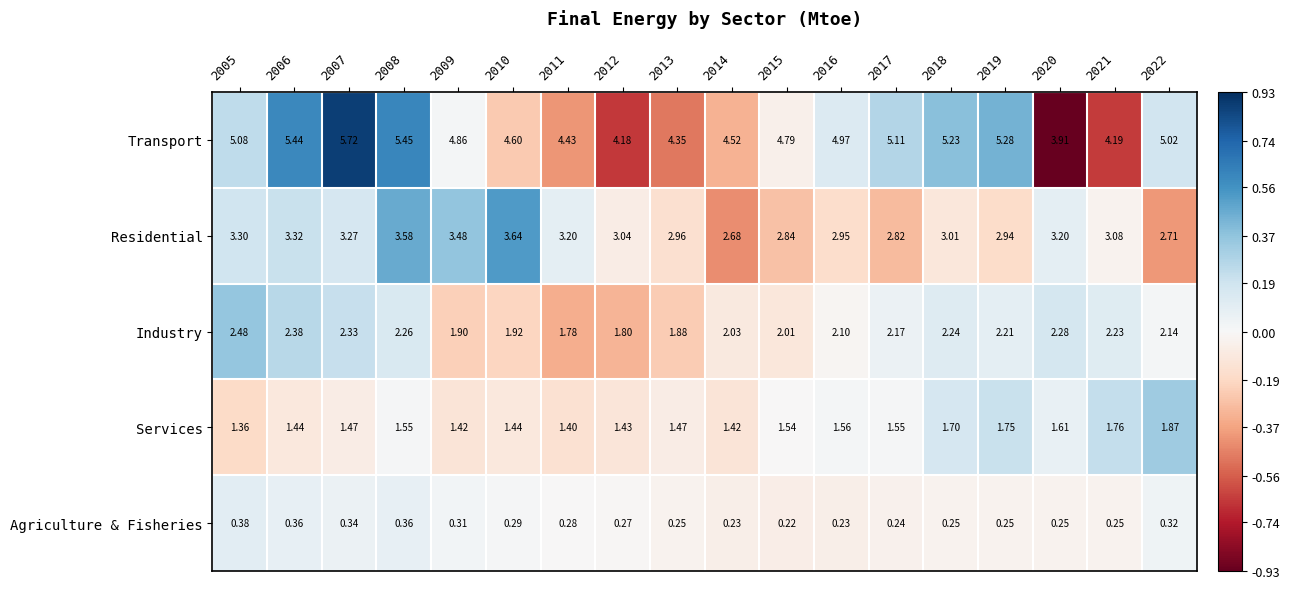

At how many categories does at least one series exceed 0?

18